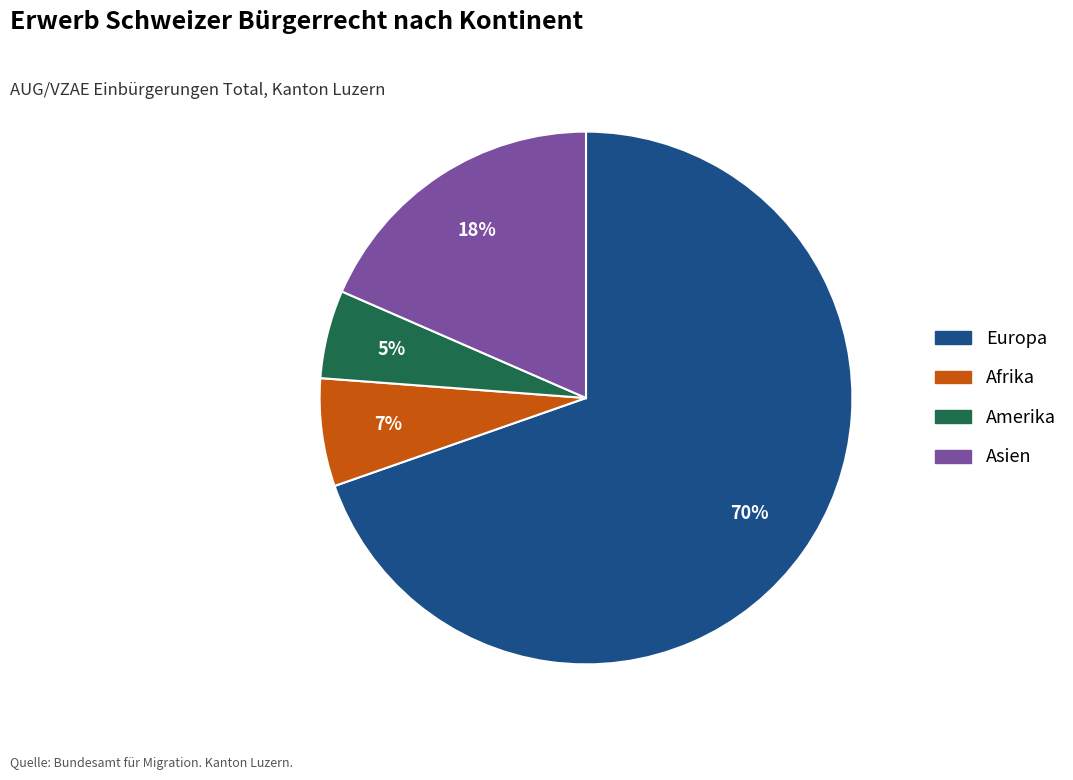

Is there any slice that represents more than half of the pie?

Yes